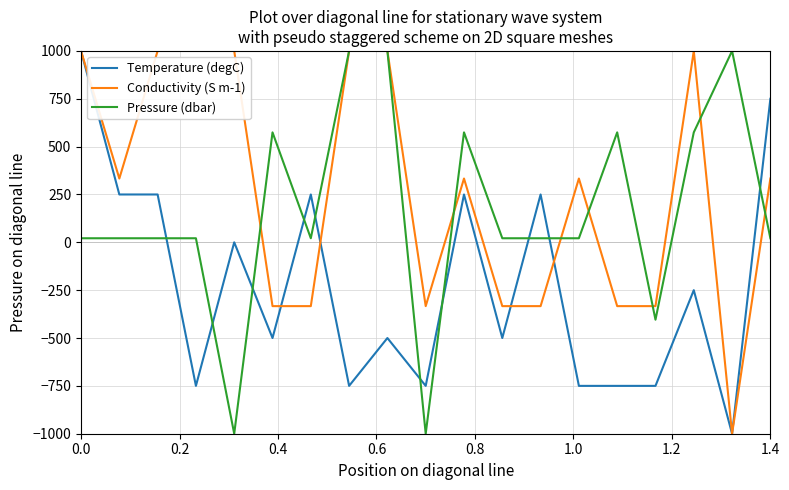

Which series ends up on top after the final intersection of Temperature (degC) and Pressure (dbar)?

Temperature (degC)